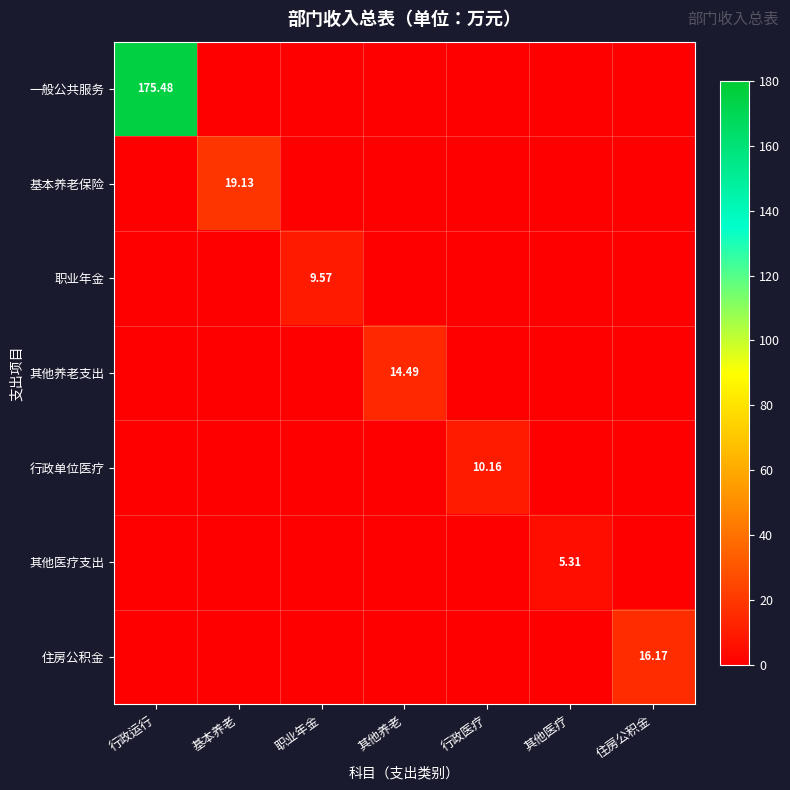

Which series has the largest total across all categories?

一般公共服务